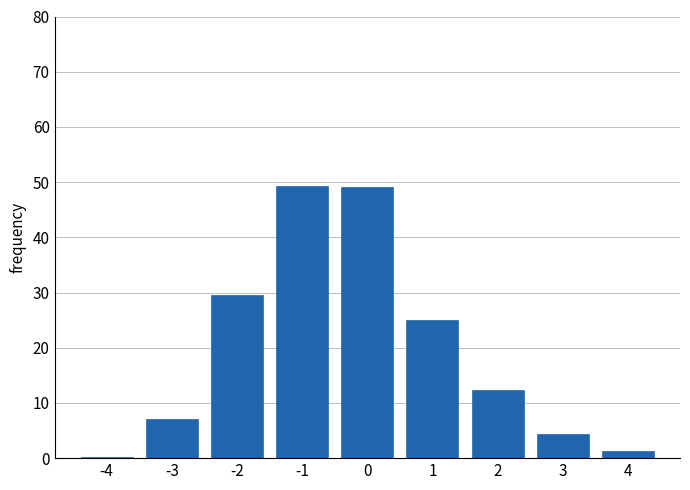

True or false: the data shows 49.2 at 0.

True